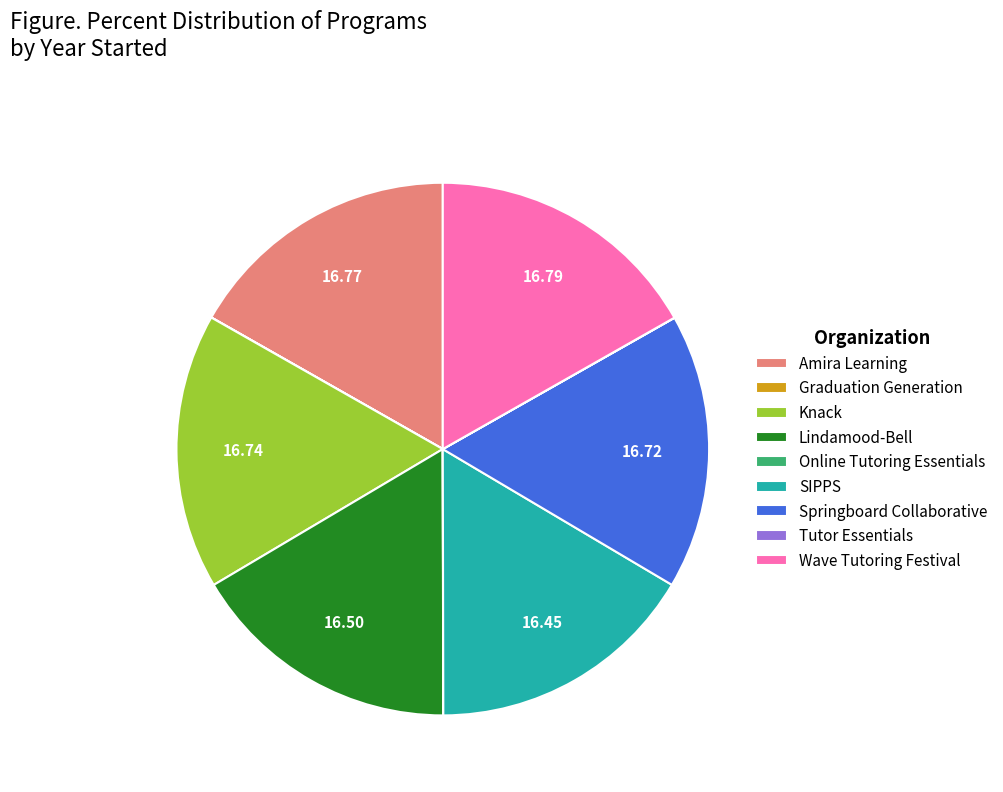

Is SIPPS the majority of the pie?

No